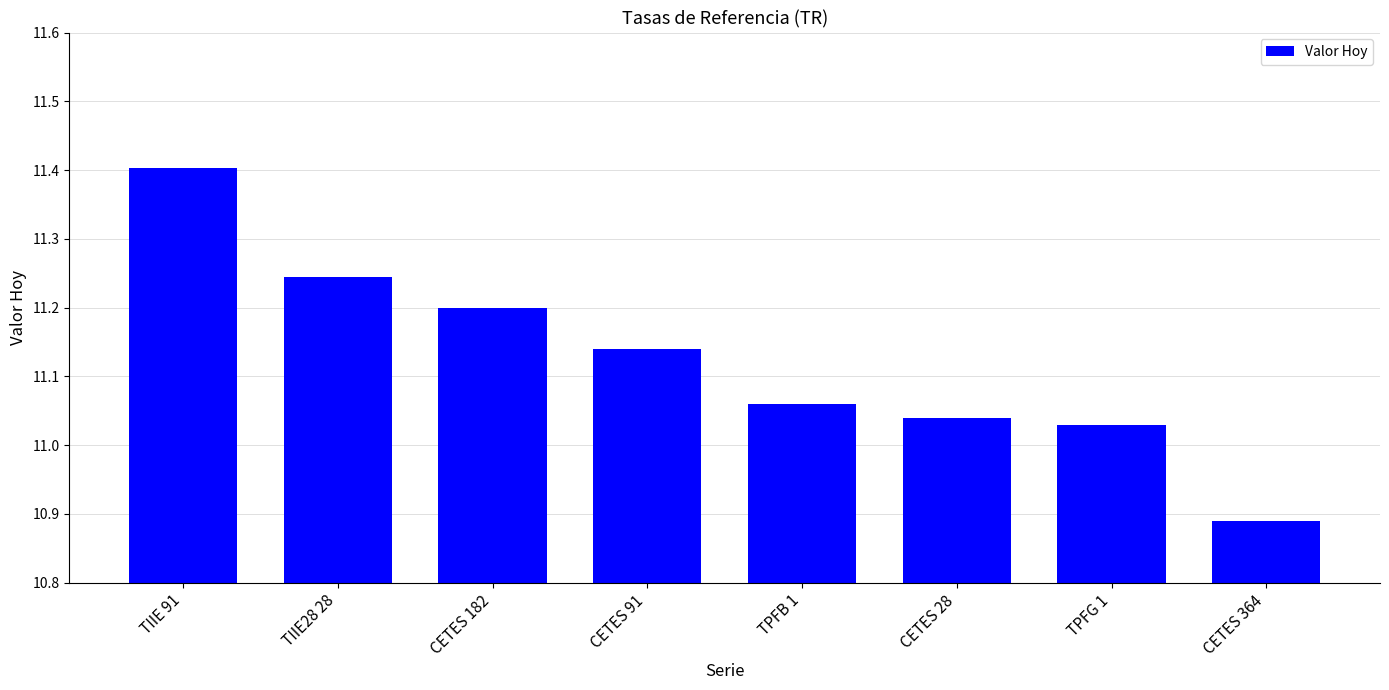

How many bars are there in total?

8